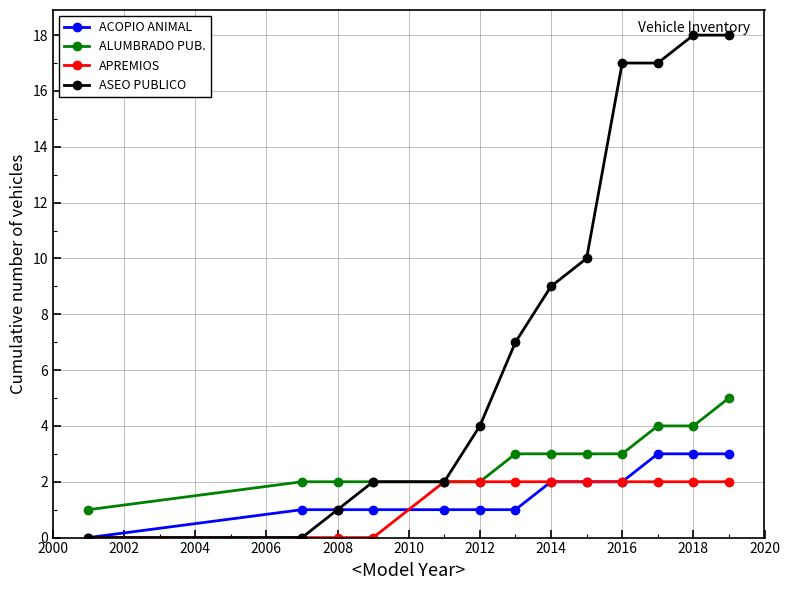

Reading left to right, transcribe all the data shown in this chart.

ACOPIO ANIMAL: 0	1	1	1	1	1	1	2	2	2	3	3	3
ALUMBRADO PUB.: 1	2	2	2	2	2	3	3	3	3	4	4	5
APREMIOS: 0	0	0	0	2	2	2	2	2	2	2	2	2
ASEO PUBLICO: 0	0	1	2	2	4	7	9	10	17	17	18	18